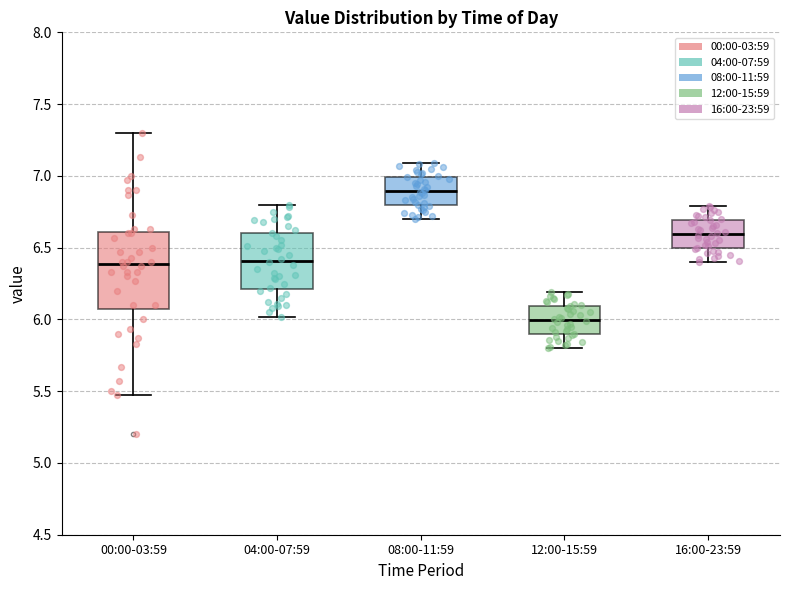

Reading left to right, read every box against the y-axis: the position of its median line, the range the box covers, and the ends of its whiskers. The values are not printed on the chart, so give them approximately, as read against the axis.

00:00-03:59: median 6.40, box 6.10 to 6.60, whiskers 5.45 to 7.30
04:00-07:59: median 6.40, box 6.20 to 6.60, whiskers 6.00 to 6.80
08:00-11:59: median 6.90, box 6.80 to 7.00, whiskers 6.70 to 7.10
12:00-15:59: median 6.00, box 5.90 to 6.10, whiskers 5.80 to 6.20
16:00-23:59: median 6.60, box 6.50 to 6.70, whiskers 6.40 to 6.80